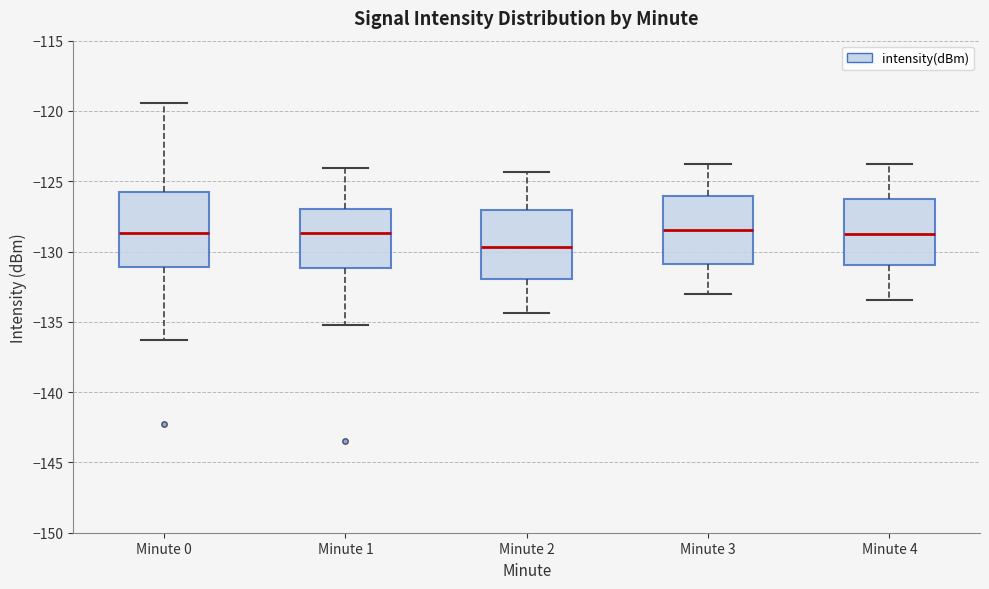

Reading left to right, transcribe this box plot: for each box, give where its median line is, the range the box spans, and where its two whiskers end, as read against the y-axis. The values are not printed on the chart, so give them approximately, as read against the axis.

Minute 0: median -128.5, box -131.0 to -125.5, whiskers -136.5 to -119.5
Minute 1: median -128.5, box -131.0 to -127.0, whiskers -135.0 to -124.0
Minute 2: median -129.5, box -132.0 to -127.0, whiskers -134.5 to -124.5
Minute 3: median -128.5, box -131.0 to -126.0, whiskers -133.0 to -124.0
Minute 4: median -128.5, box -131.0 to -126.5, whiskers -133.5 to -124.0